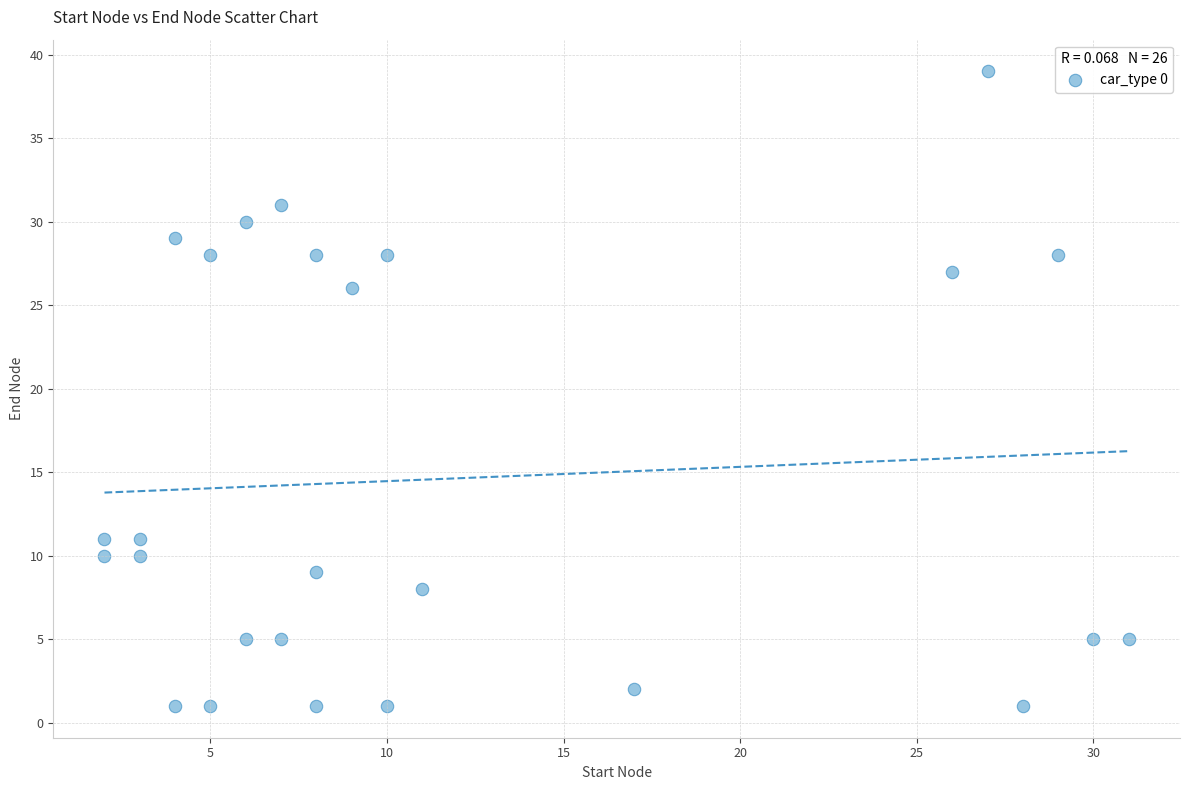

What is the range of X values (max minus min)?

29